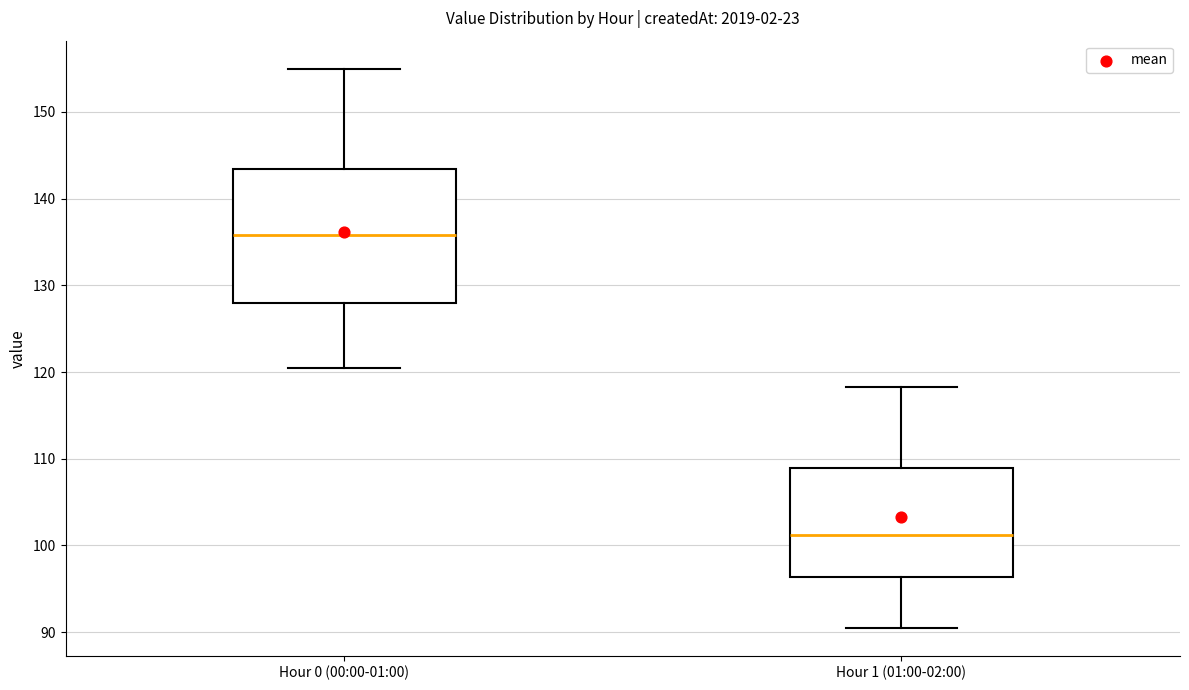

Reading left to right, transcribe this box plot: for each box, give where its median line is, the range the box spans, and where its two whiskers end, as read against the y-axis. The values are not printed on the chart, so give them approximately, as read against the axis.

Hour 0 (00:00-01:00): median 136, box 128 to 143, whiskers 121 to 155
Hour 1 (01:00-02:00): median 101, box 96 to 109, whiskers 91 to 118